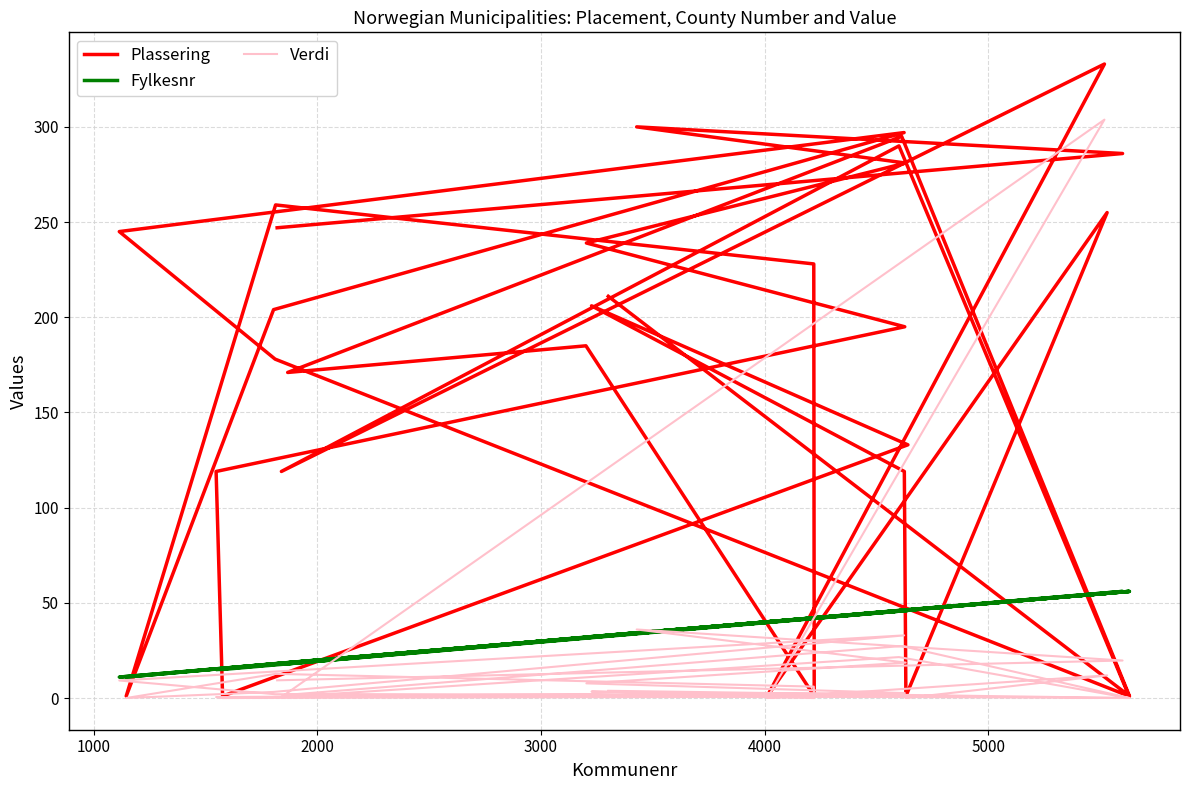

What are all the series names shown in the legend?

Plassering, Fylkesnr, Verdi